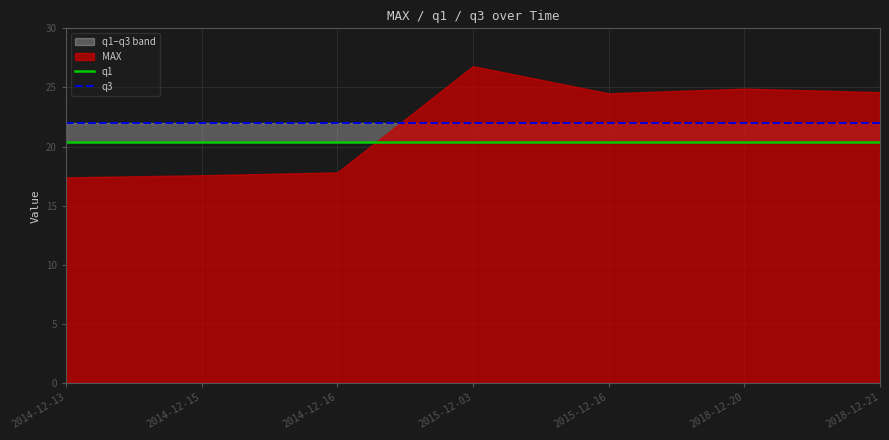

True or false: q3 has a value of 22.0 at 2018-12-20.

True